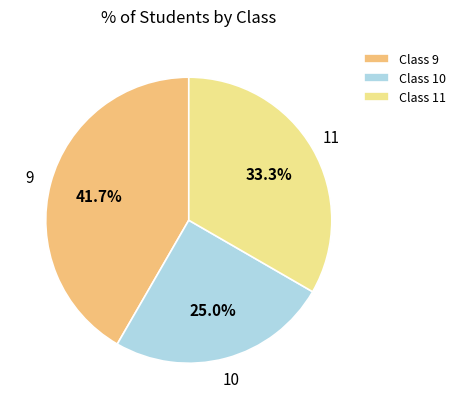

Is Class 10 the majority of the pie?

No